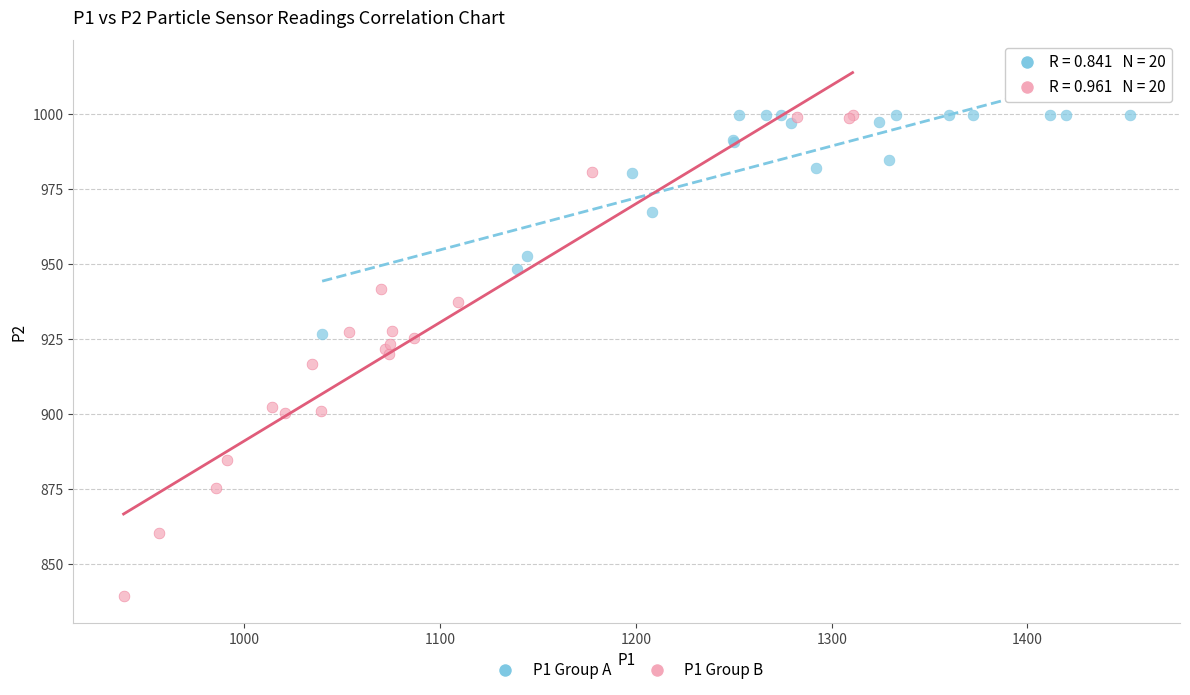

Which series reaches the minimum Y coordinate?

P1 Group B